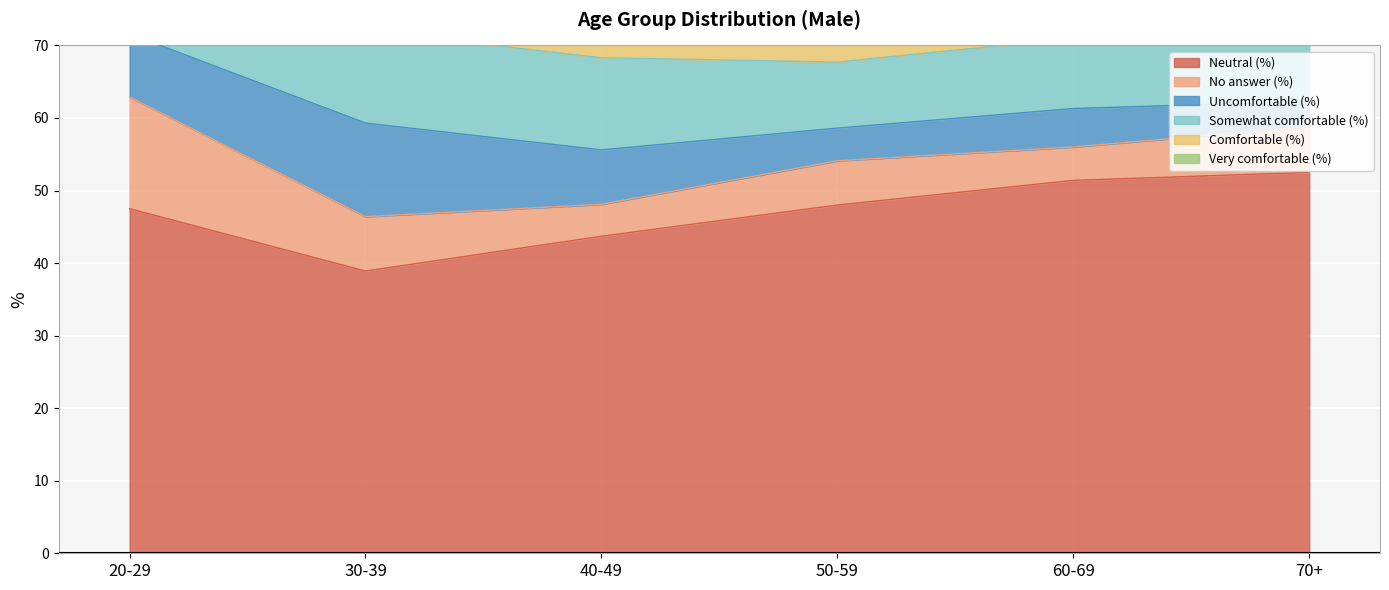

The Neutral (%) series shows 43.7 at 40-49. True or false?

True